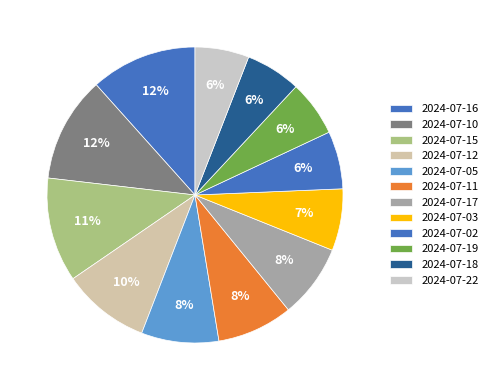

What is the largest slice in the pie chart?

2024-07-16